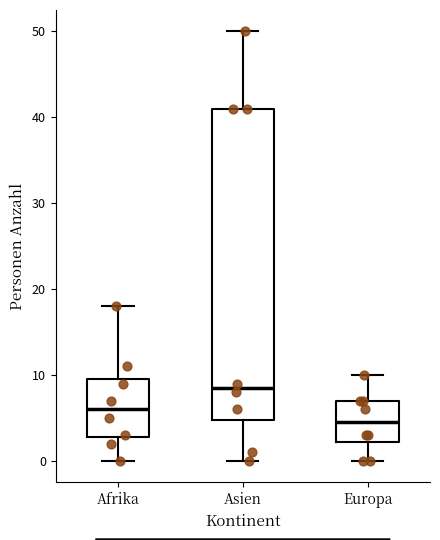

Where does the lower whisker of the box for Afrika end on the y-axis? The values are not printed on the chart, so give them approximately, as read against the axis.

0